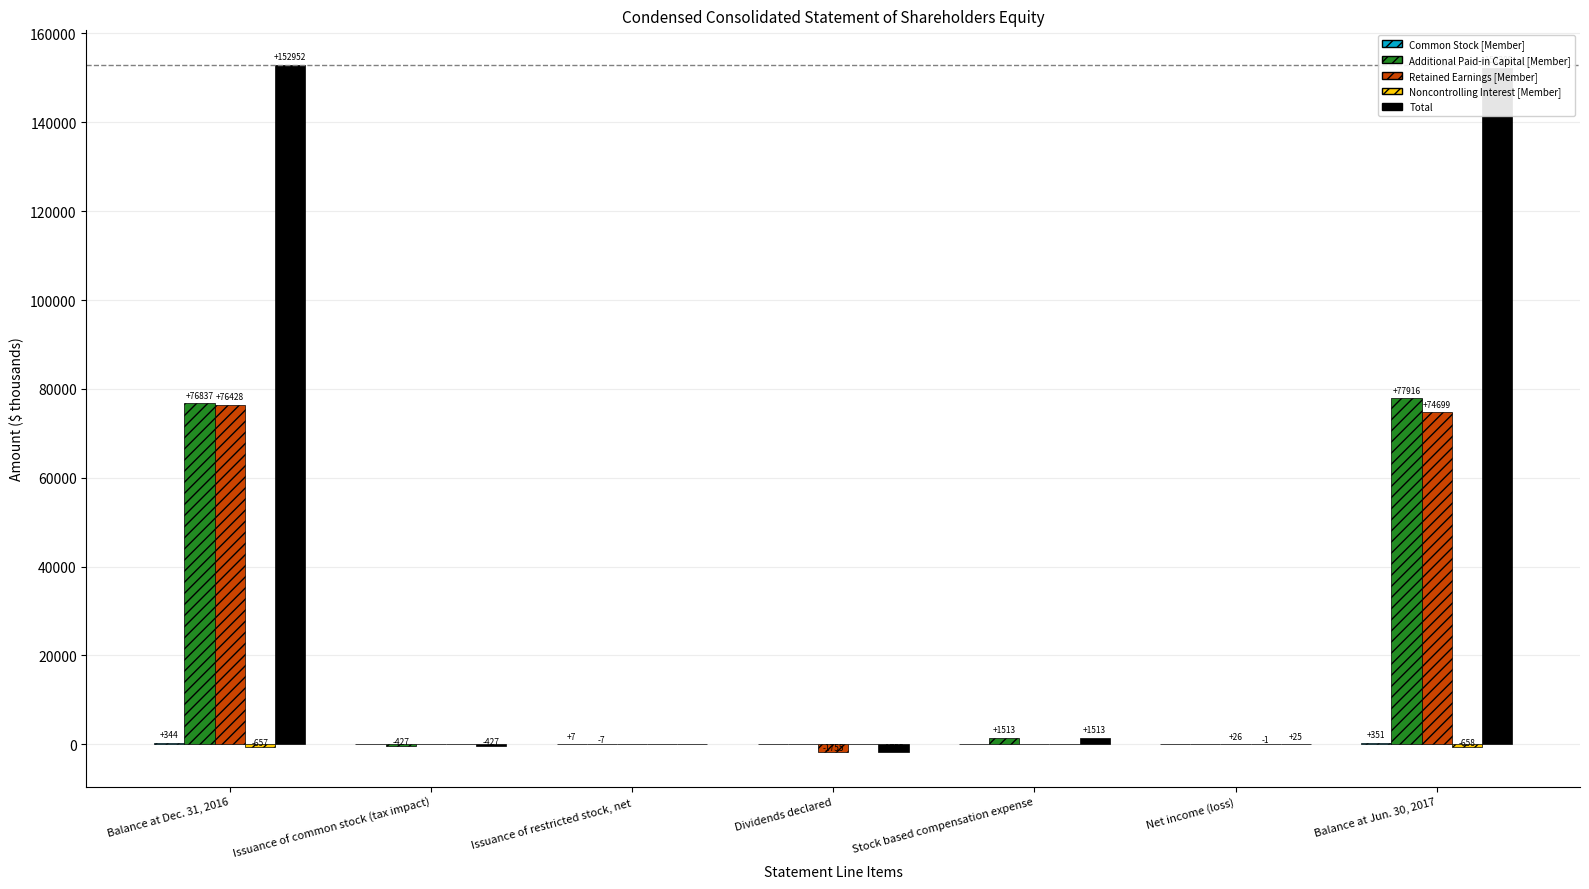

The value of Total at Issuance of restricted stock, net is 107069. True or false?

False